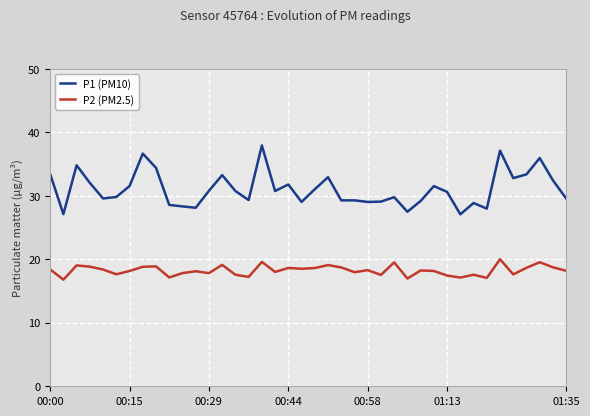

True or false: P1 (PM10) and P2 (PM2.5) intersect in this chart.

False